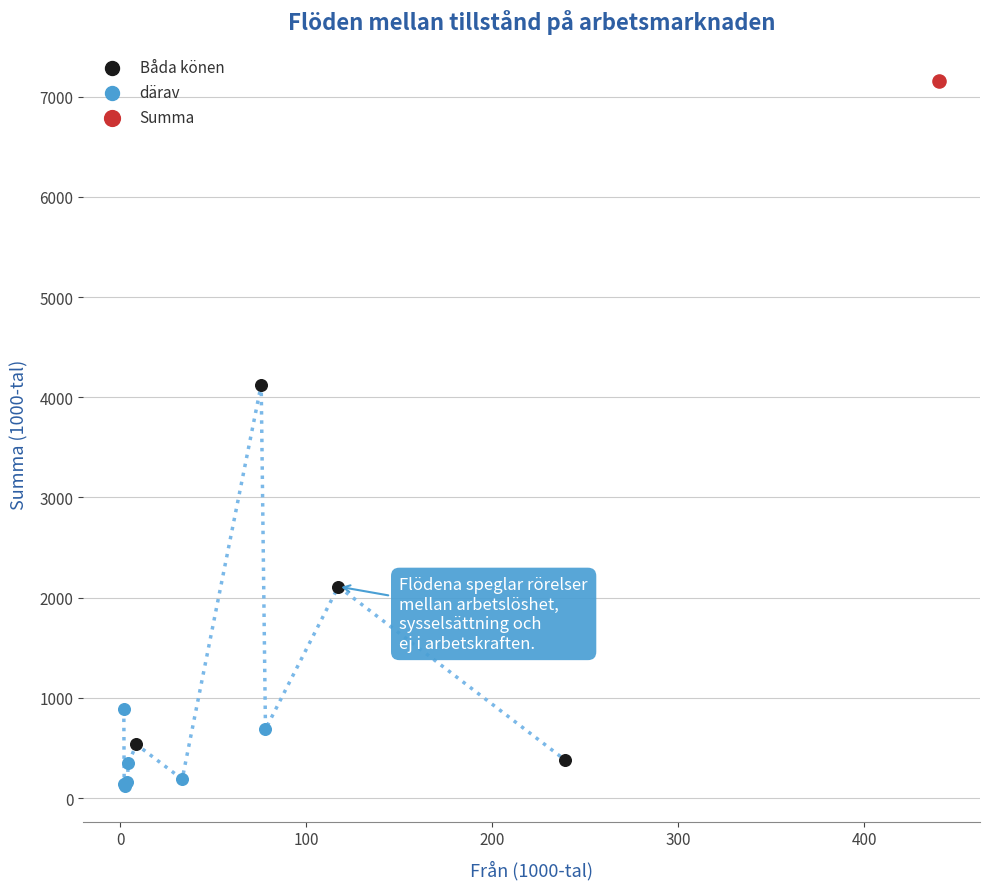

What are all the series names shown in the legend?

Båda könen, därav, Summa